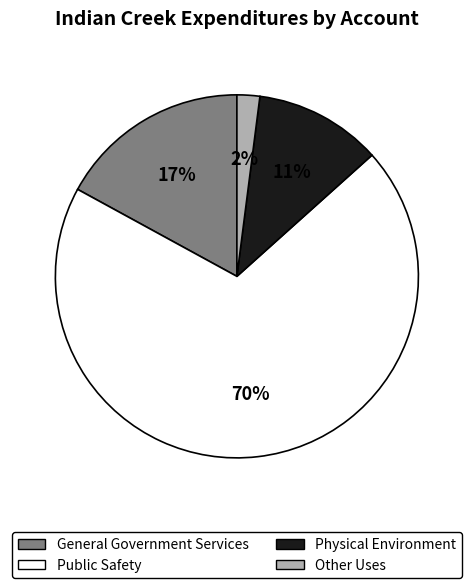

To the nearest percent, what is the combined percentage of Public Safety and Other Uses?

72%